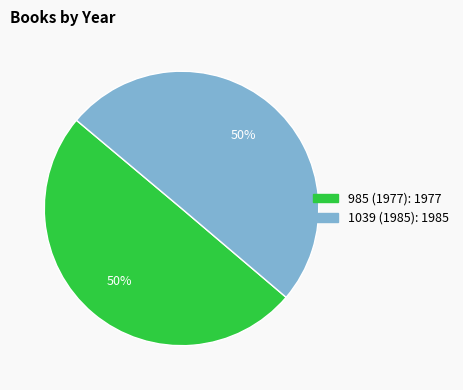

Do 1039 (1985) and 985 (1977) together represent more than half of the pie?

Yes